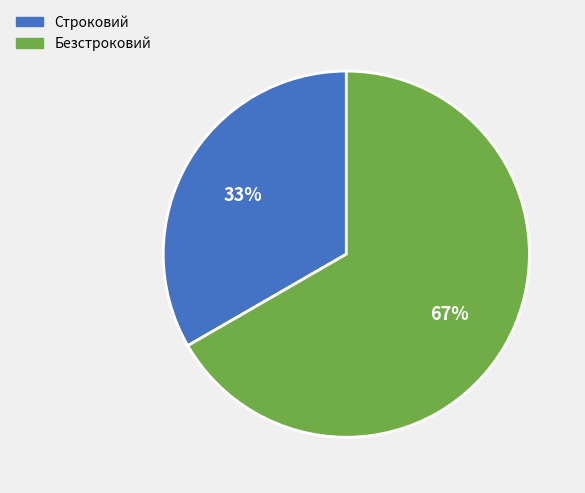

Is the sum of Безстроковий and Строковий greater than half?

Yes